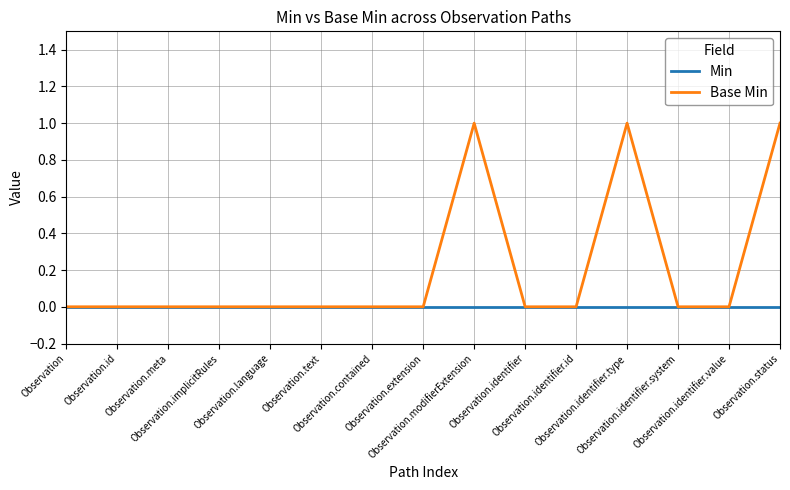

How many lines are shown in the chart?

2